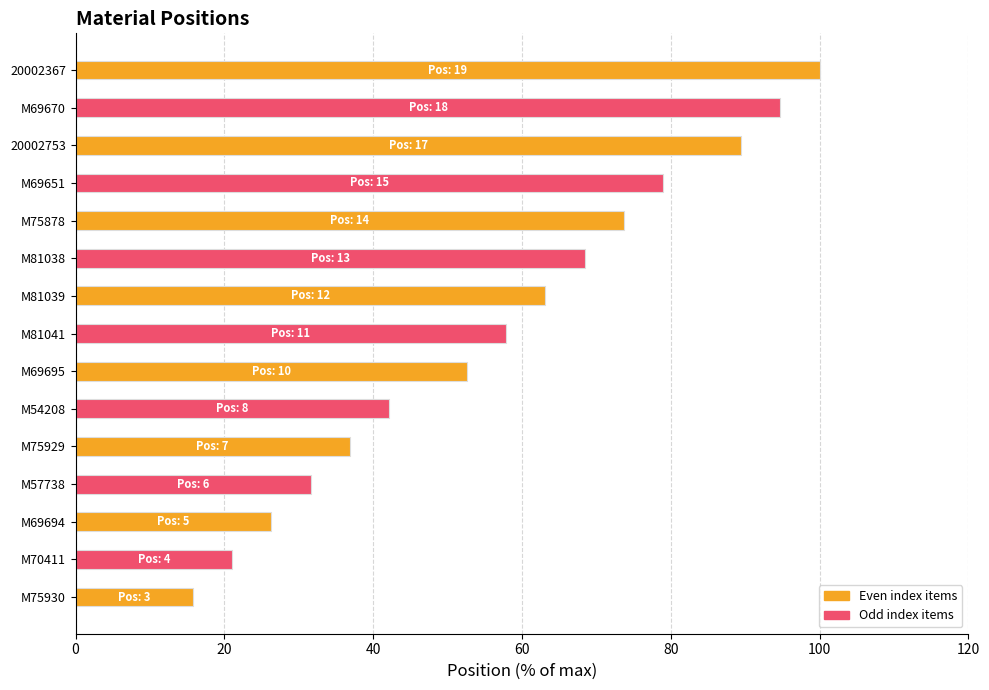

Rank the categories by value from highest to lowest.

20002367, M69670, 20002753, M69651, M75878, M81038, M81039, M81041, M69695, M54208, M75929, M57738, M69694, M70411, M75930